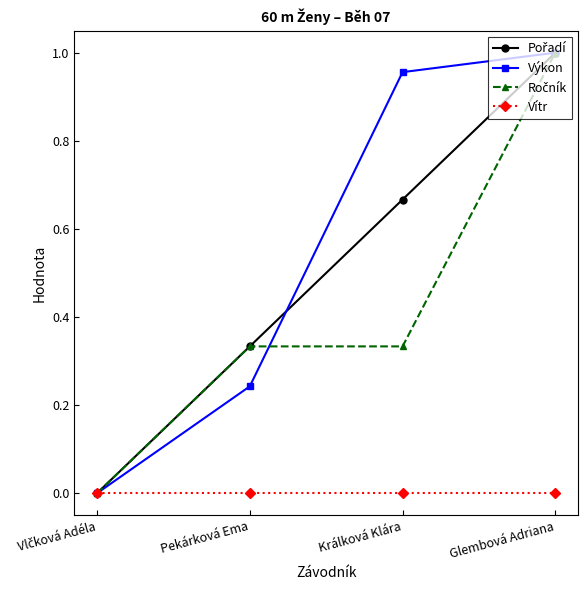

The value of Výkon at Glembová Adriana is 1.0. True or false?

True